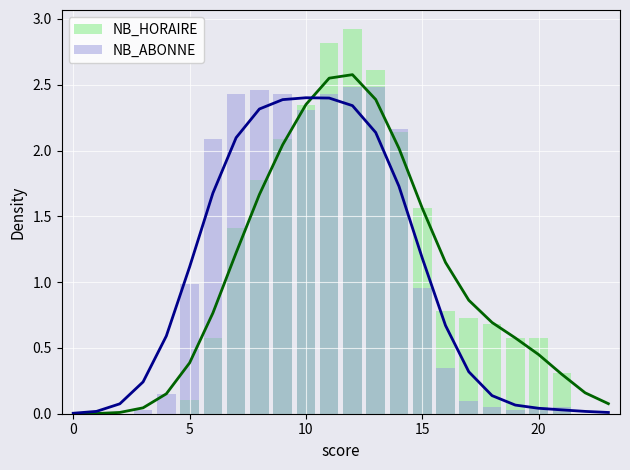

List the series in order of their peak value, highest first.

NB_HORAIRE, NB_ABONNE